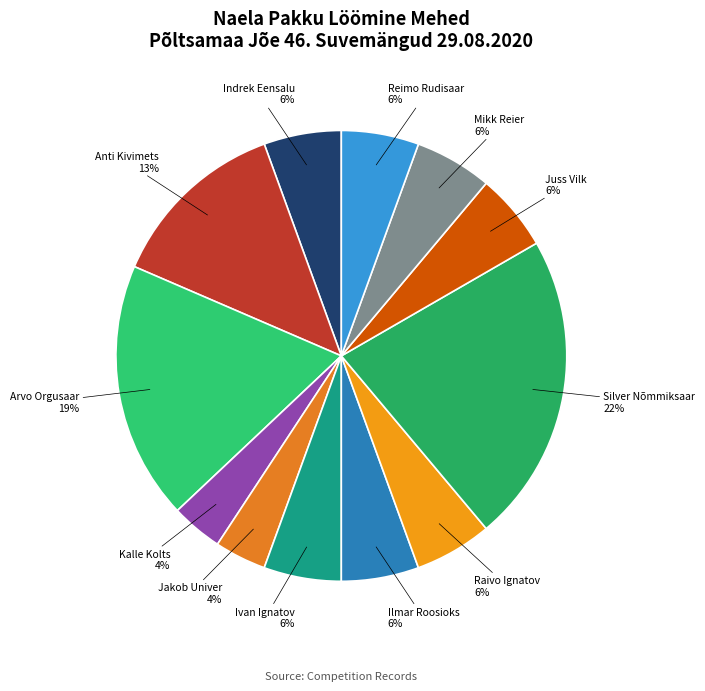

How many slices are in this pie chart?

12